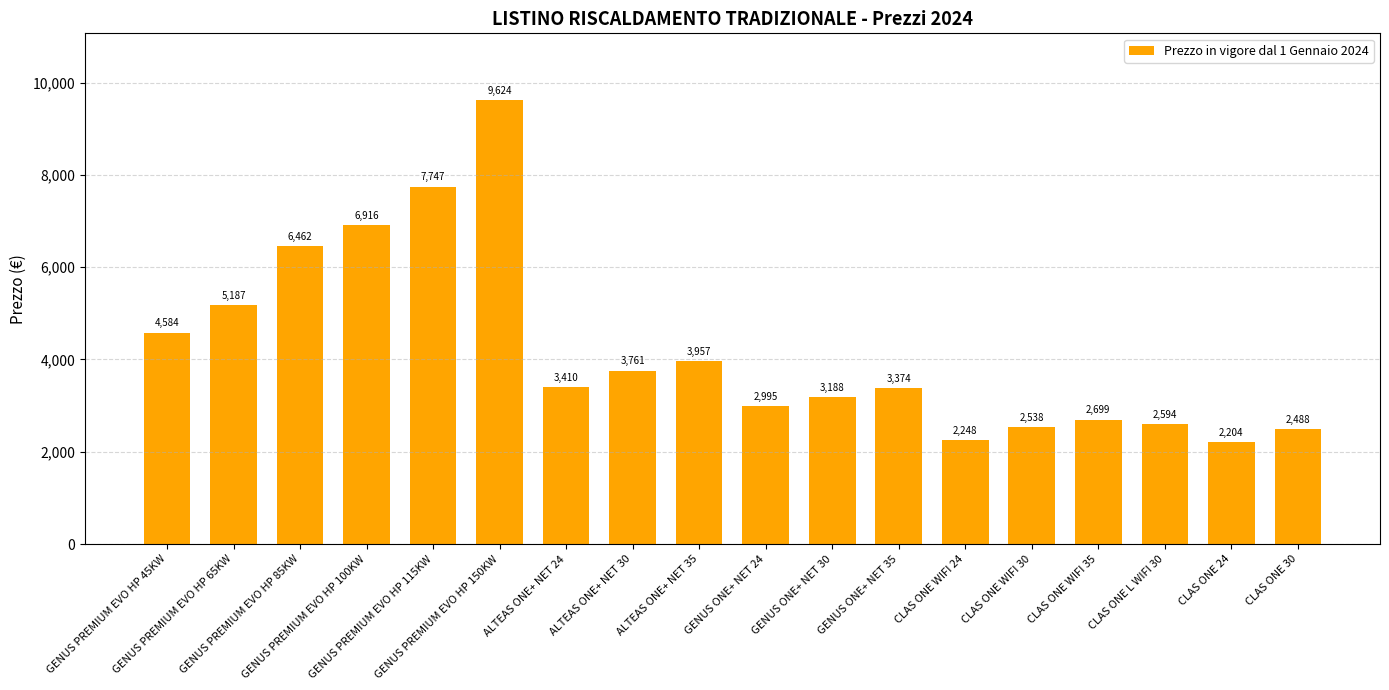

What is the minimum value shown in the chart?

2204